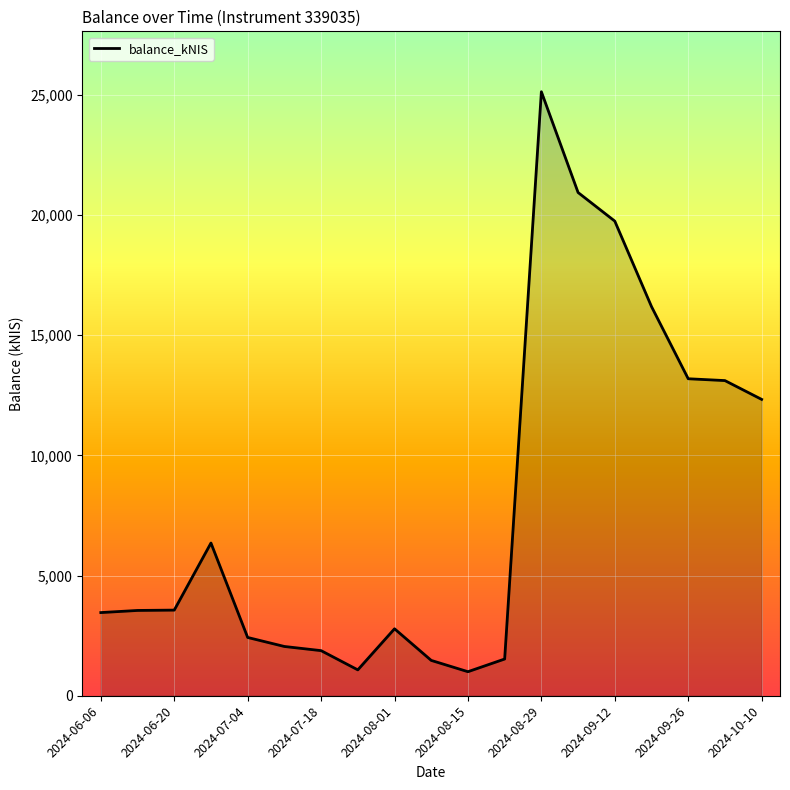

What is the maximum value shown in the chart?

25125.5